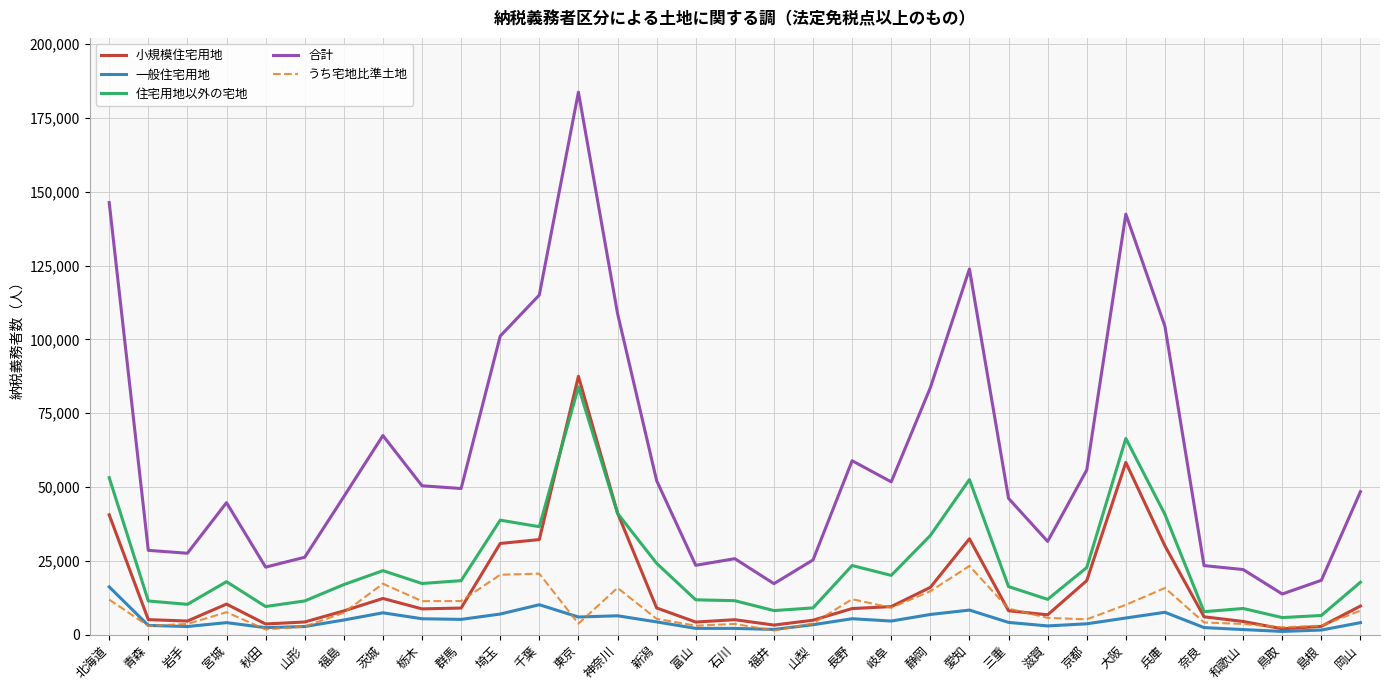

At which category does the chart reach its peak across all series?

東京